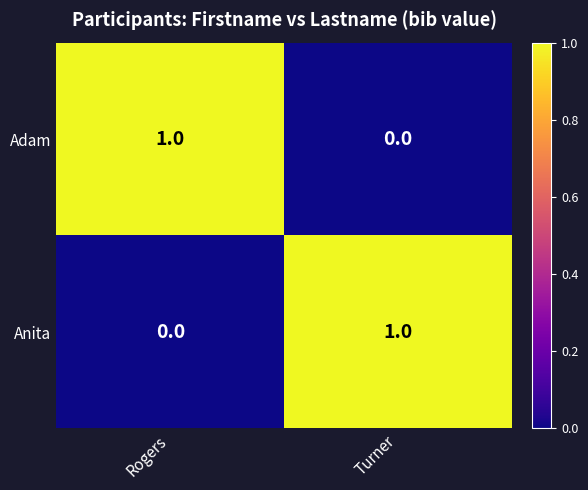

At which label does Adam reach its peak?

Rogers